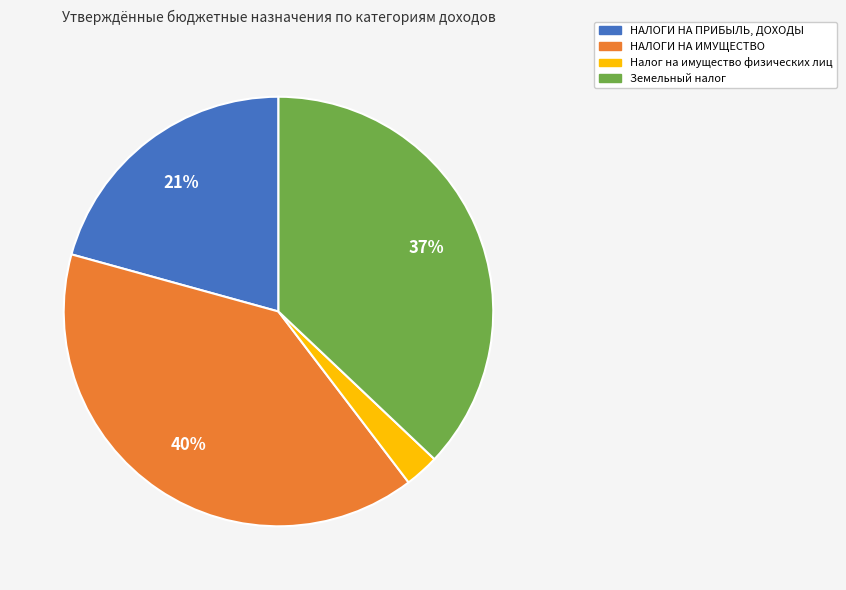

True or false: Налог на имущество физических лиц accounts for 3% of the total.

True